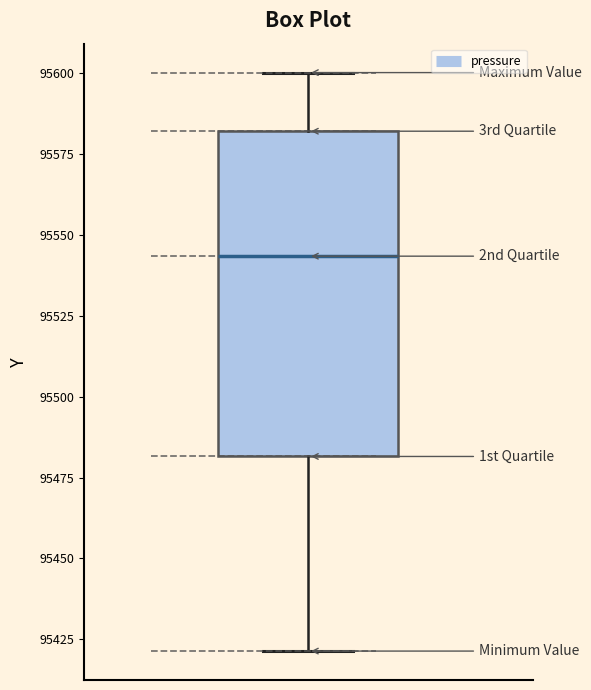

Transcribe this box plot: give where the median line is, the range the box spans, and where the two whiskers end, as read against the y-axis. The values are not printed on the chart, so give them approximately, as read against the axis.

median 95545, box 95480 to 95580, whiskers 95420 to 95600